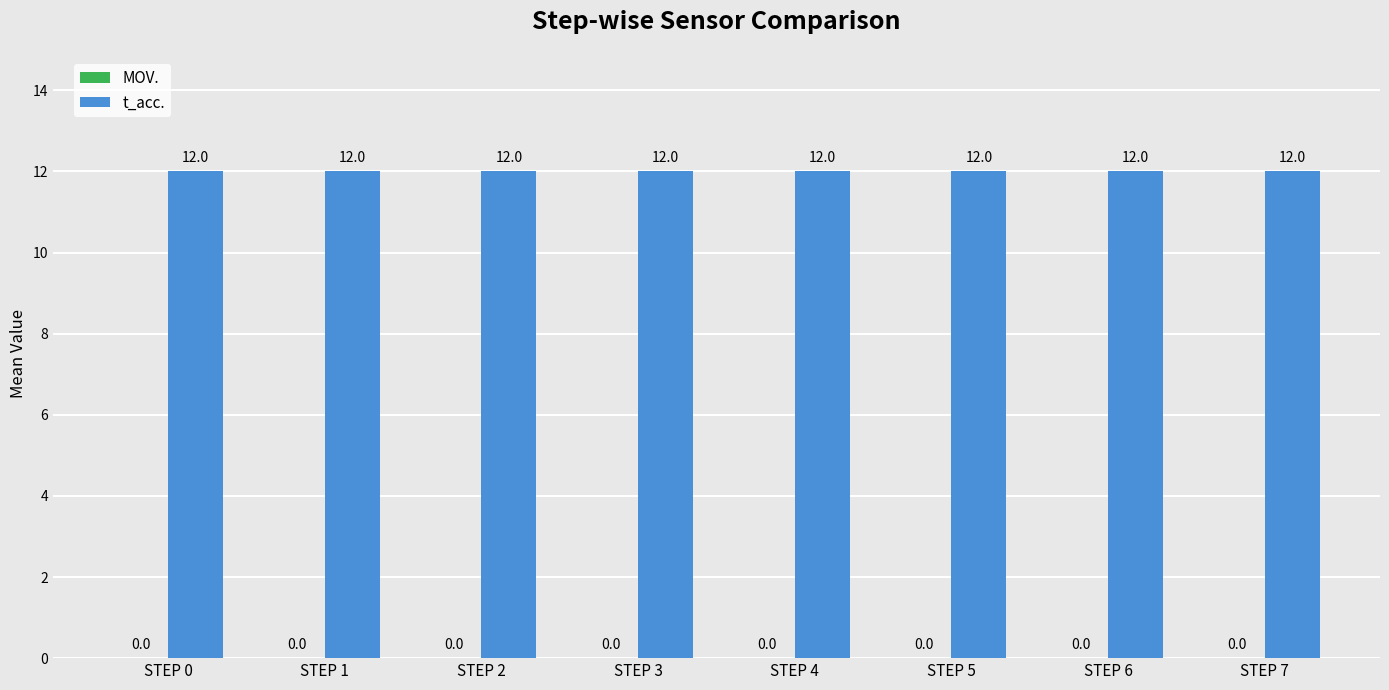

What is the total value across all series at STEP 6?

12